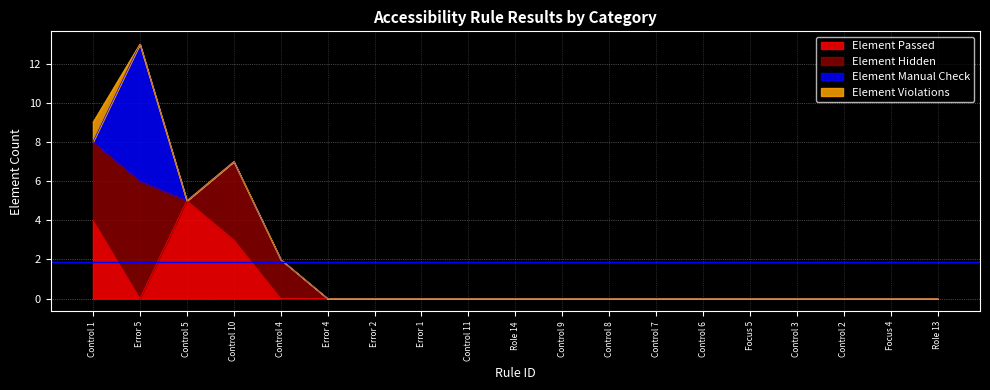

How many interior local valleys does the Element Passed series have?

1